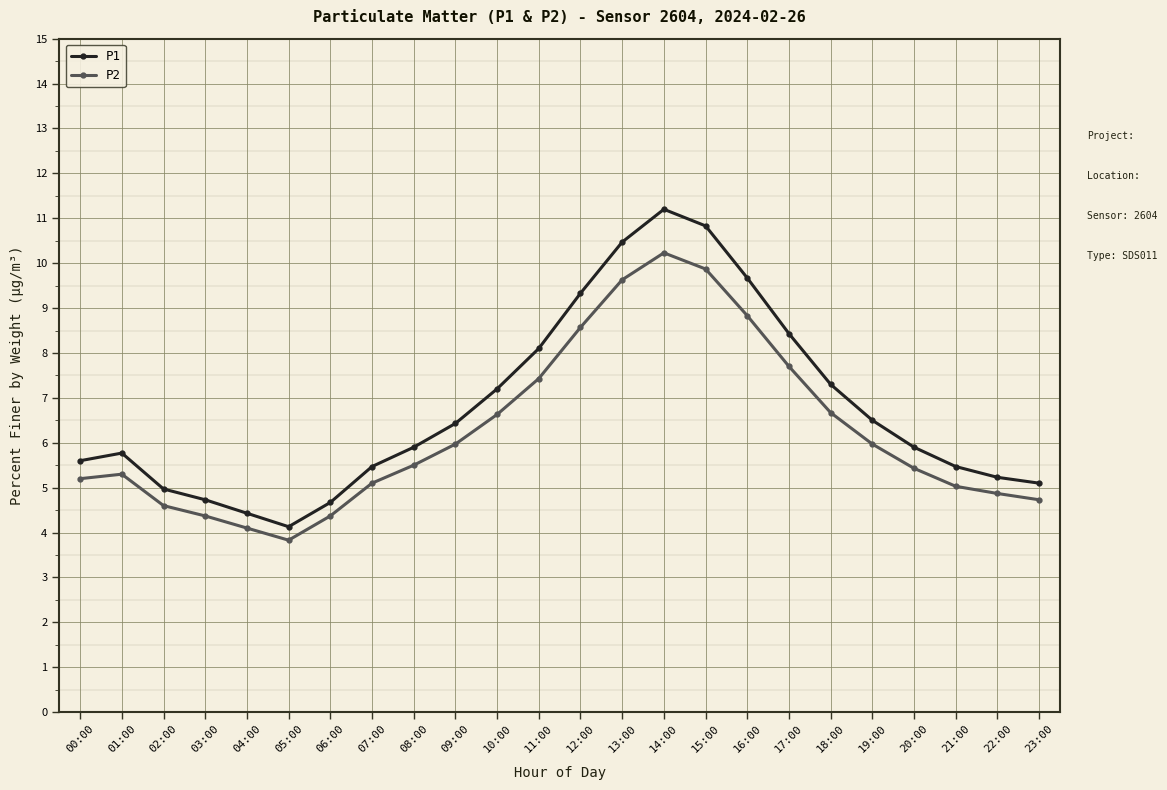

List the series in order of their overall mean, lowest first.

P2, P1